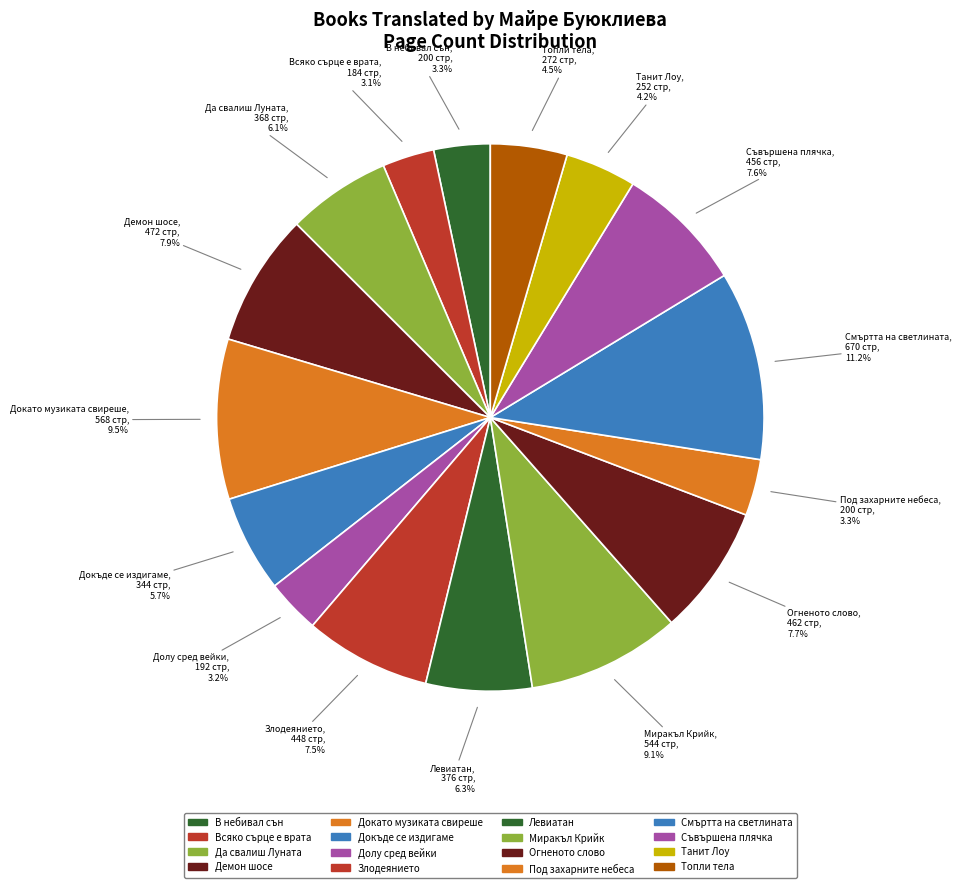

Count the number of slices in the pie.

16